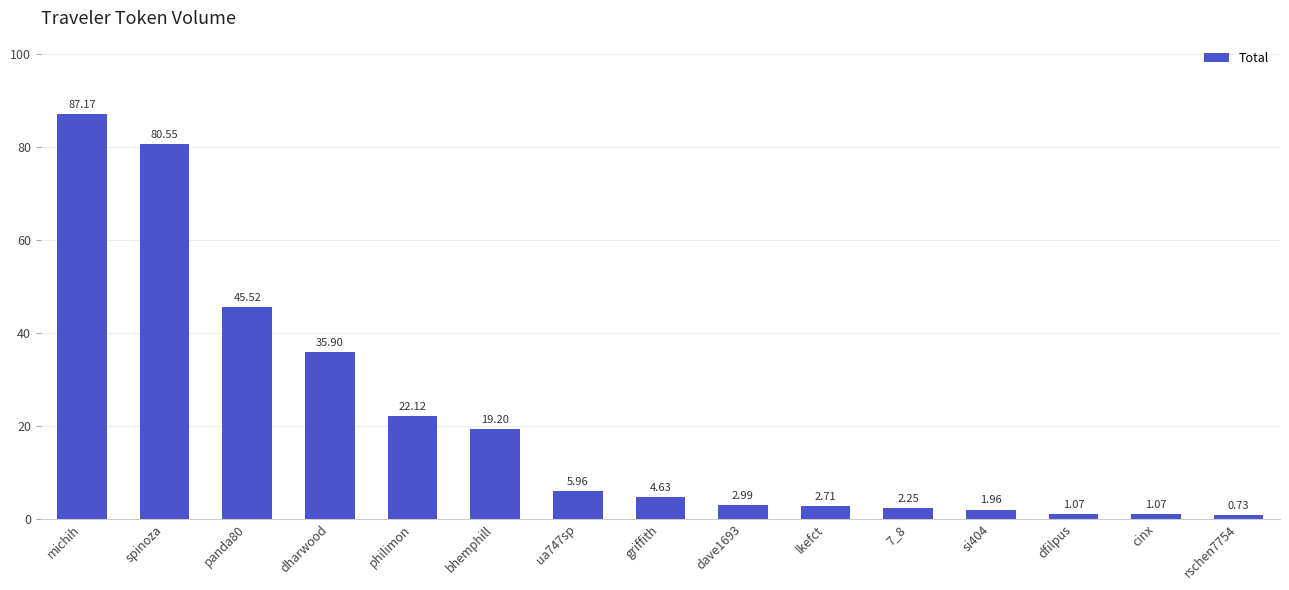

Count the number of categories in the chart.

15